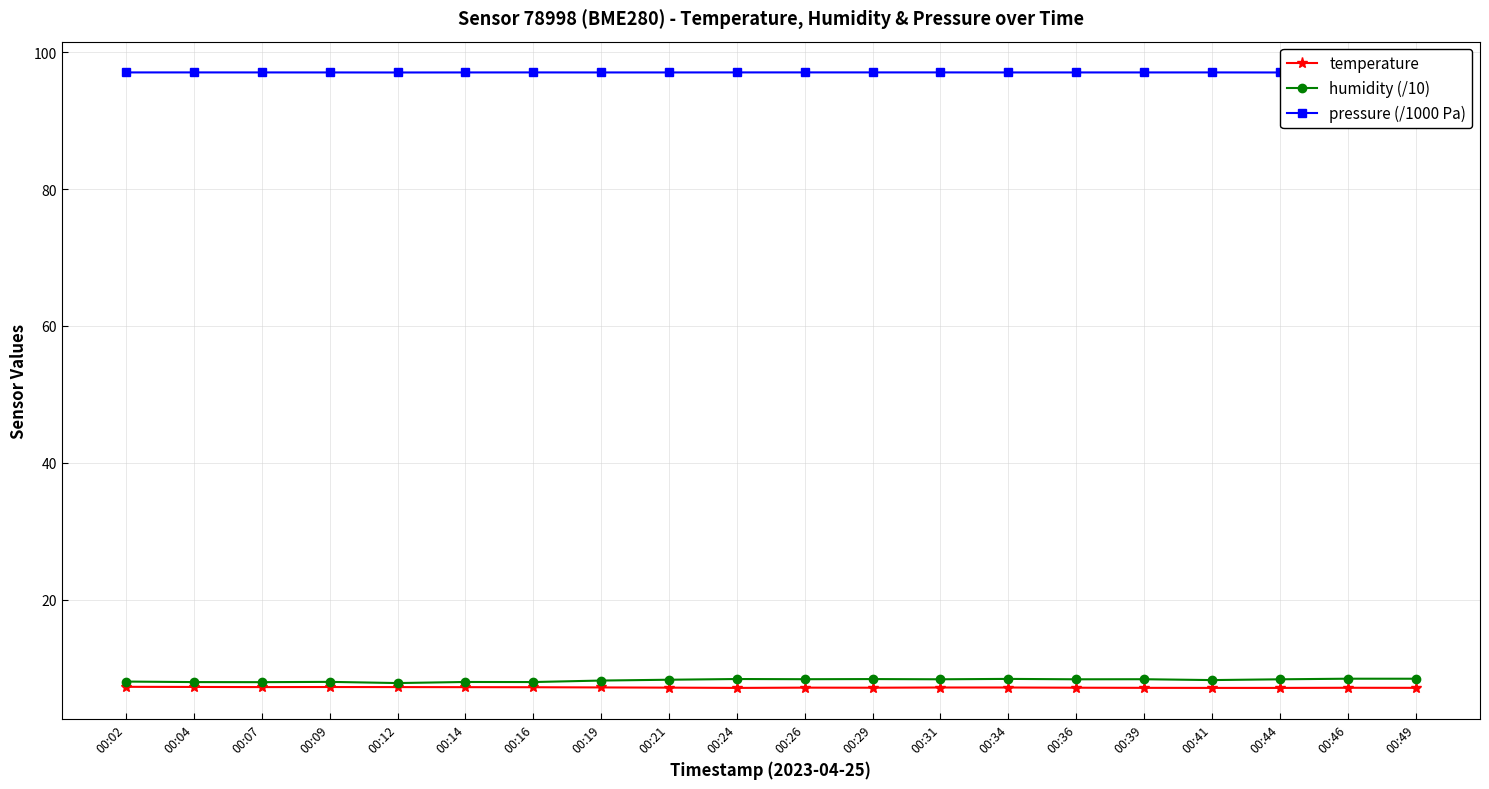

Which series has the widest spread of values?

humidity (/10)